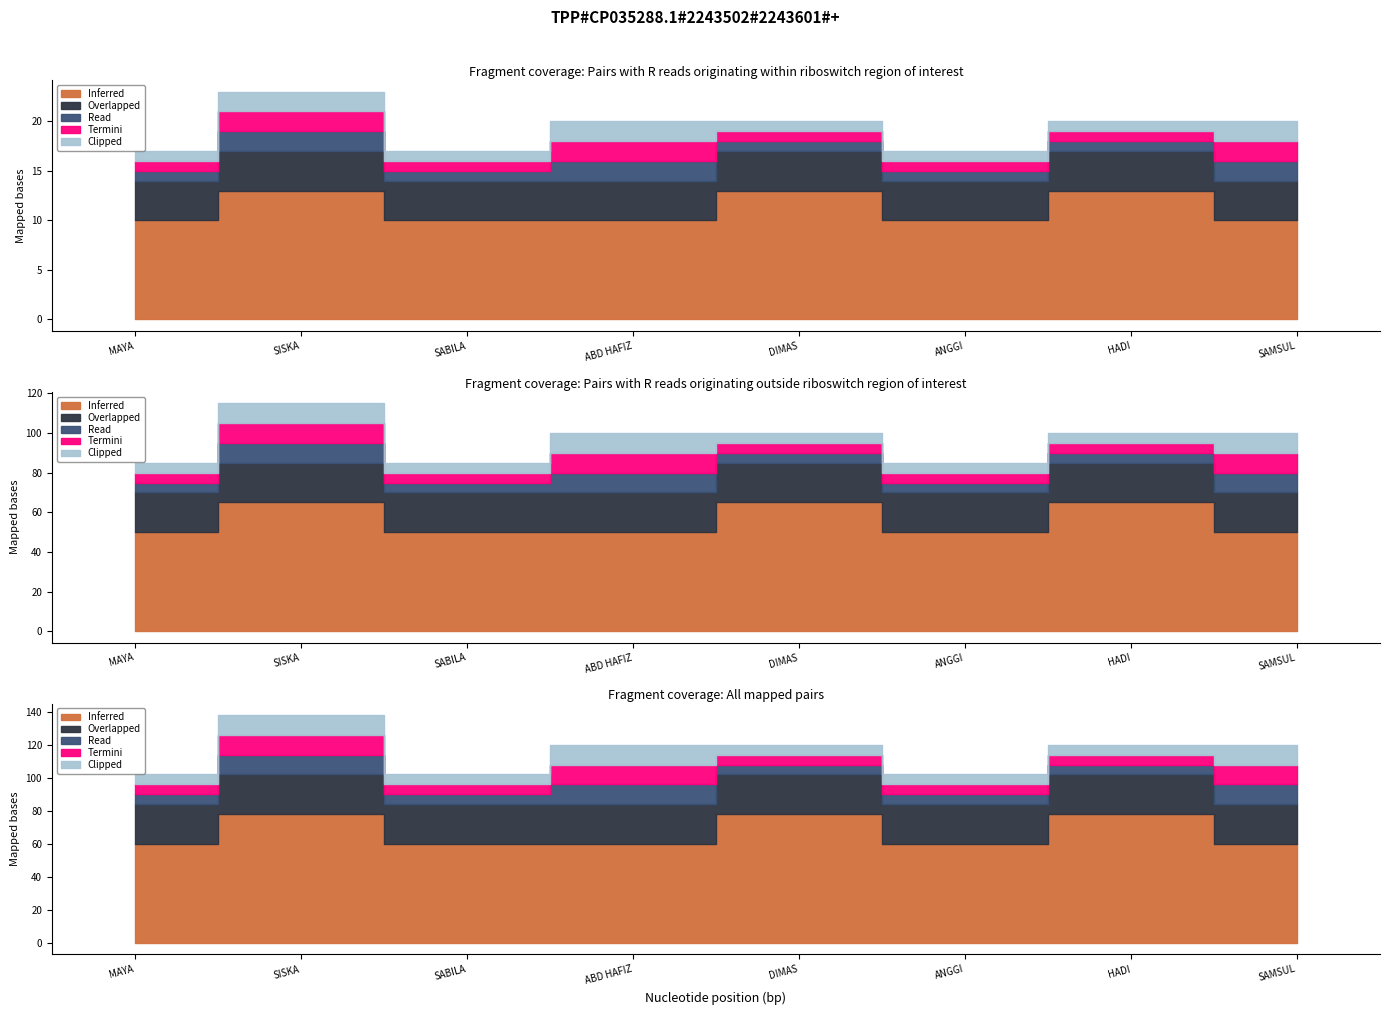

Which has a higher value, SISKA or DIMAS?

SISKA